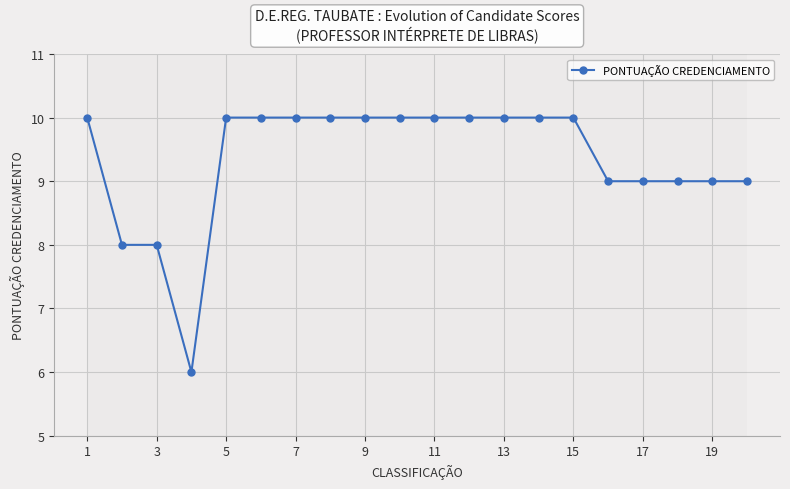

Does the chart have visible grid lines?

Yes